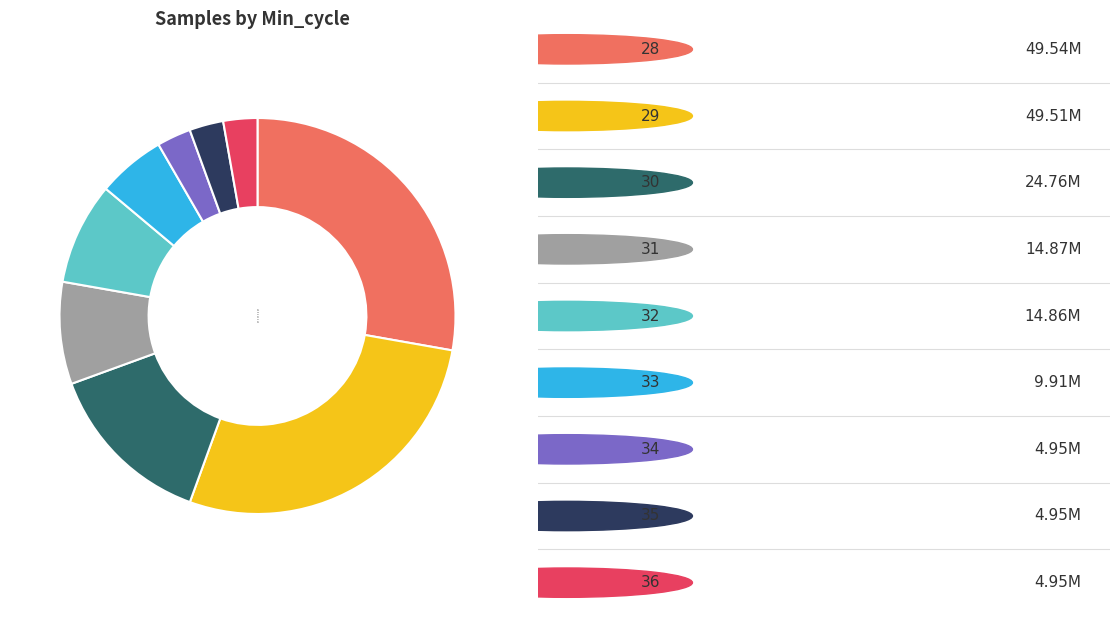

Does 34 account for over 50% of the chart?

No